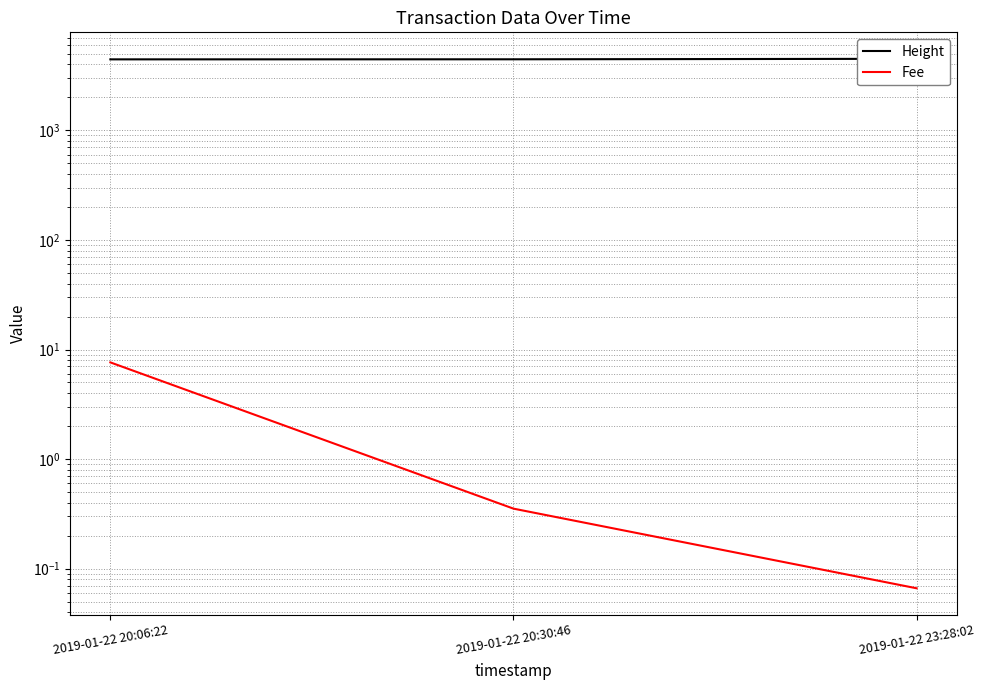

Which series changed the most between 2019-01-22 20:06:22 and 2019-01-22 23:28:02?

Height